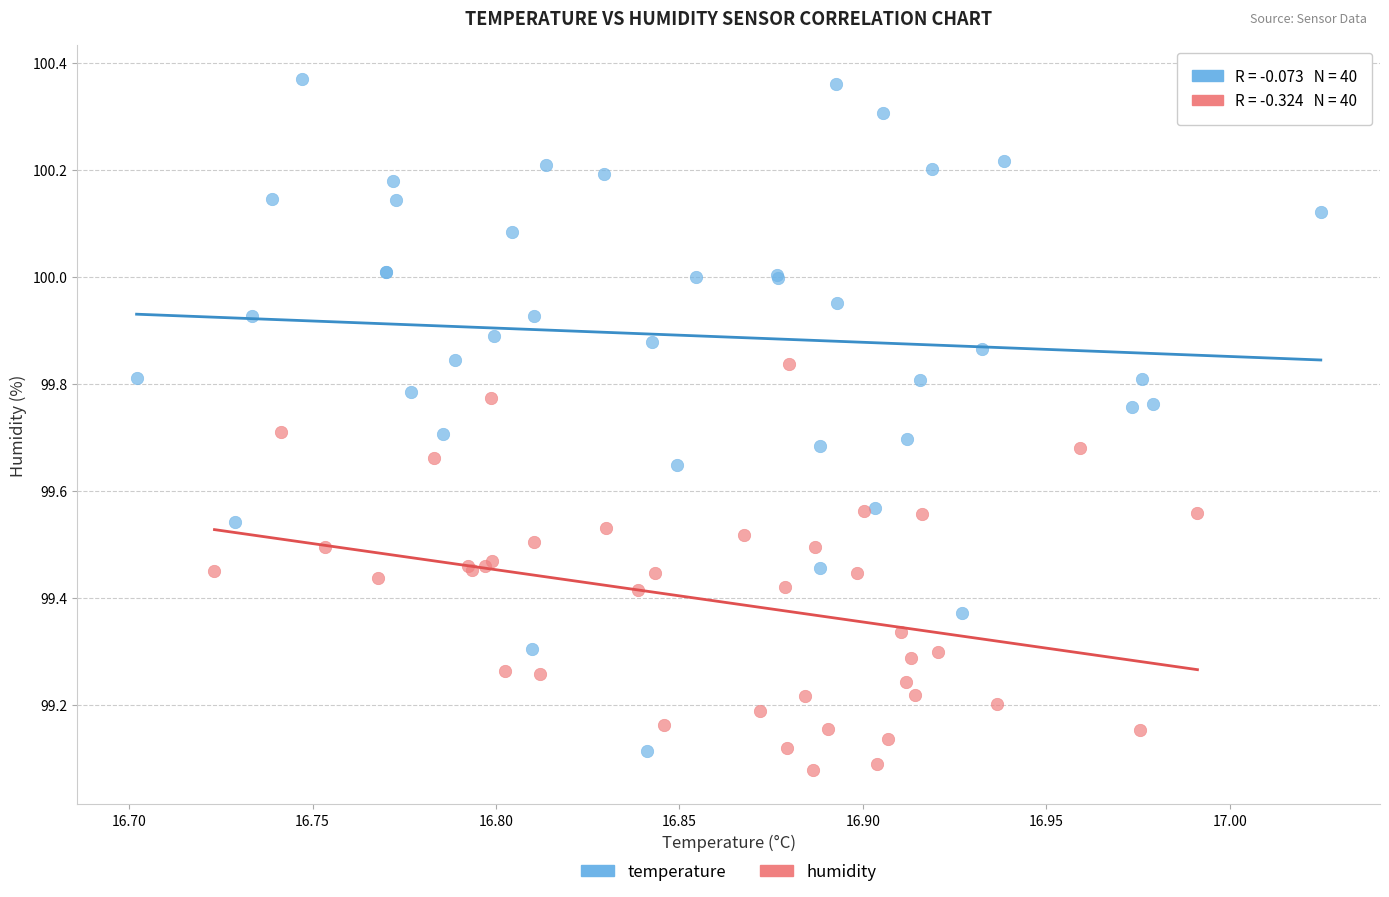

Which series has the widest spread of Y values?

temperature